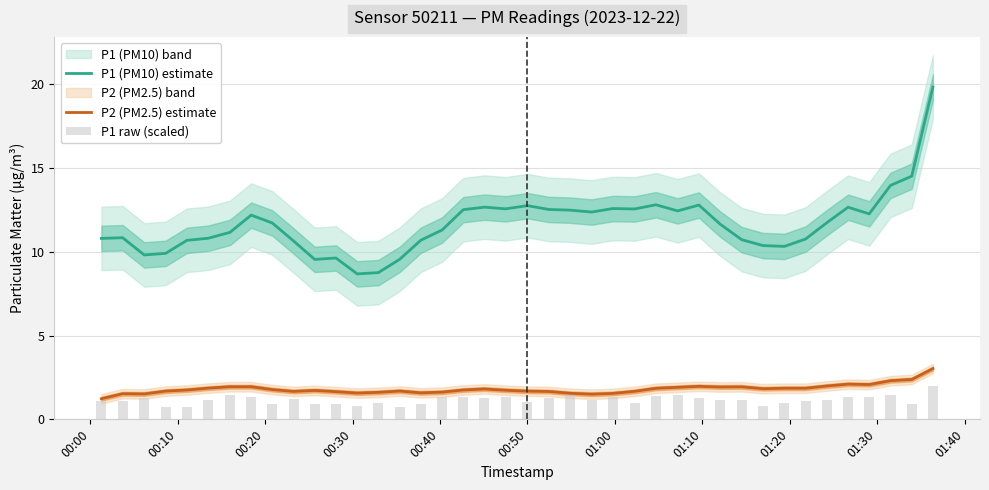

Count the number of categories in the chart.

40